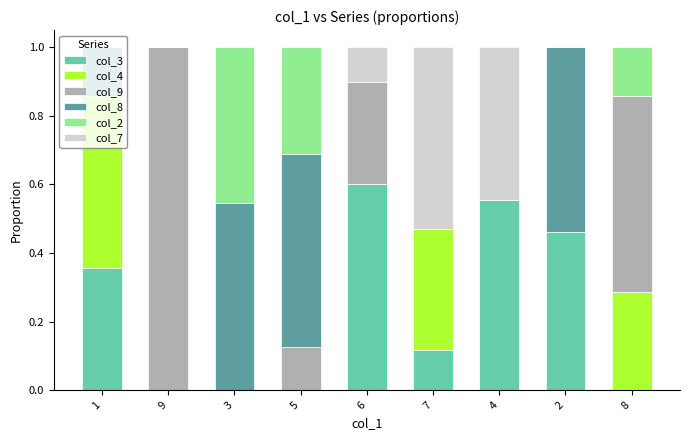

What is the total value across all series at 2?

1.0